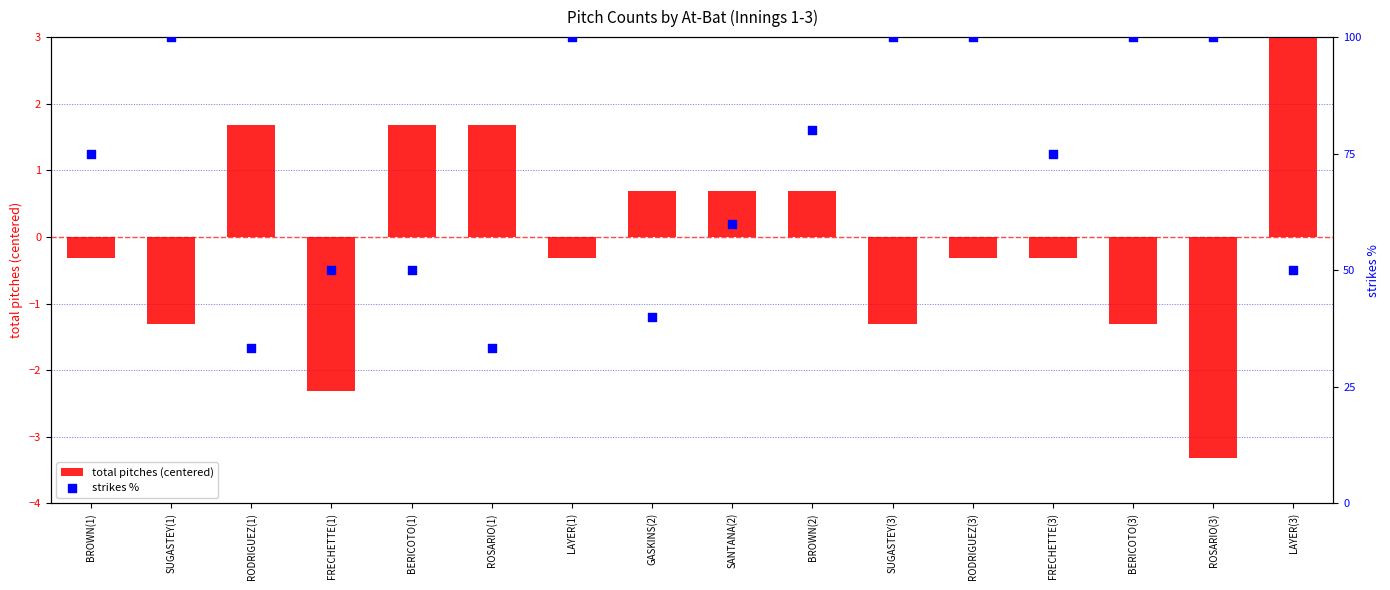

At how many categories does at least one series exceed 13?

16